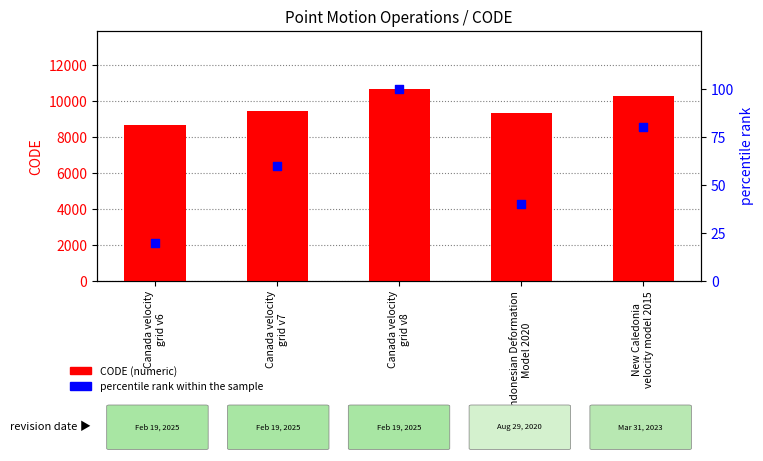

Which series has the largest total across all categories?

CODE (numeric)